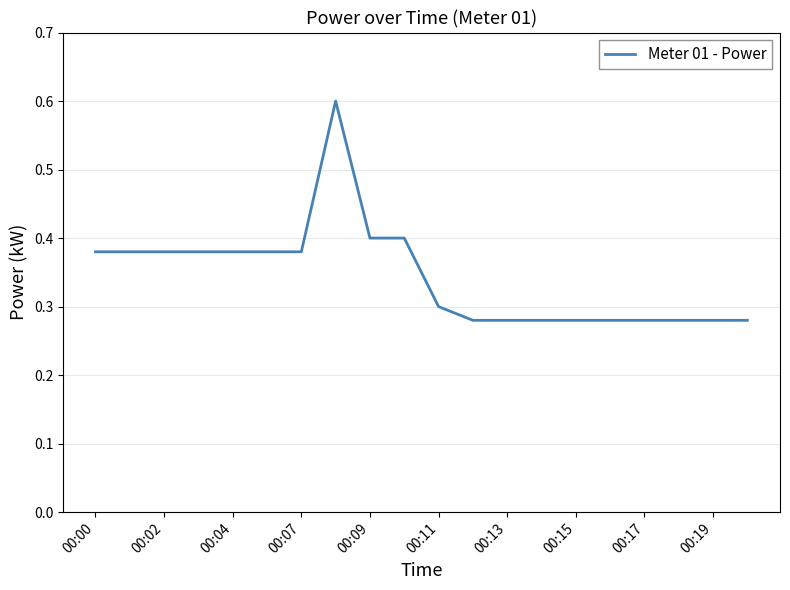

What is the greatest value displayed?

0.6